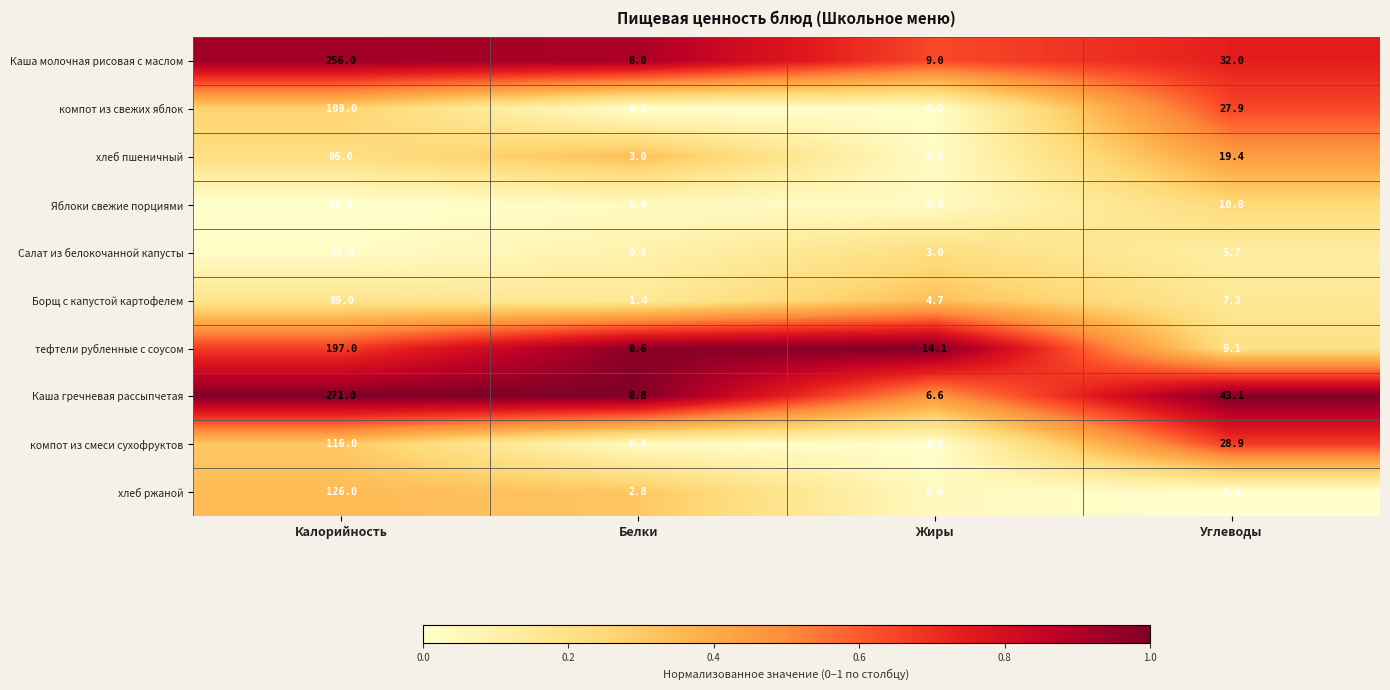

What value does the хлеб пшеничный series have at Жиры?

0.3